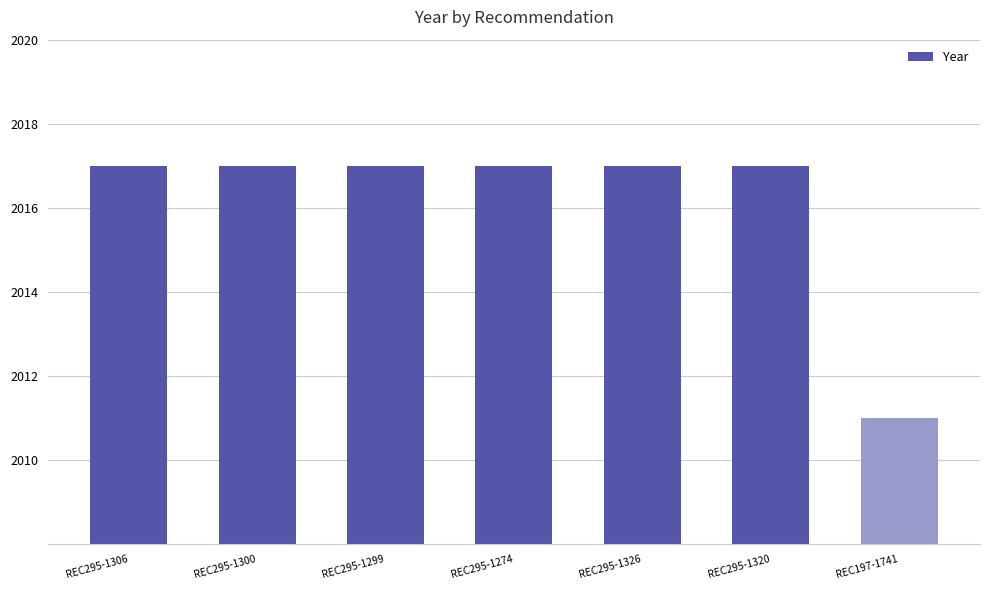

How many distinct data groups are displayed?

1